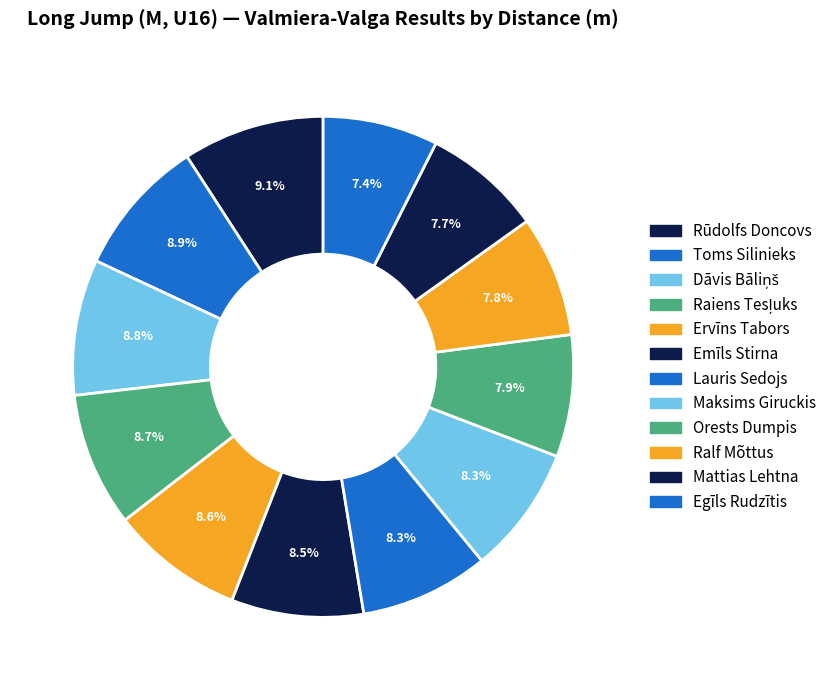

How many segments does this pie chart have?

12